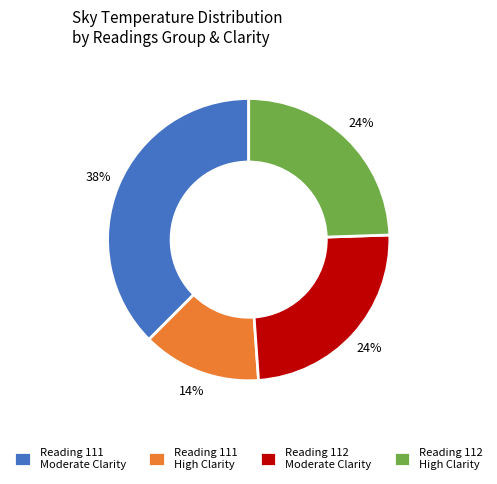

Which slice is the largest?

Reading 111 Moderate Clarity